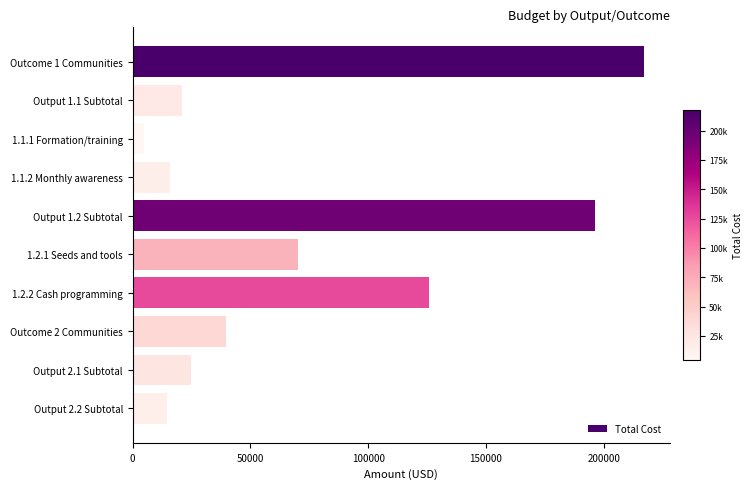

What is the approximate value at 1.2.1 Seeds and tools, to the nearest 10?

70400